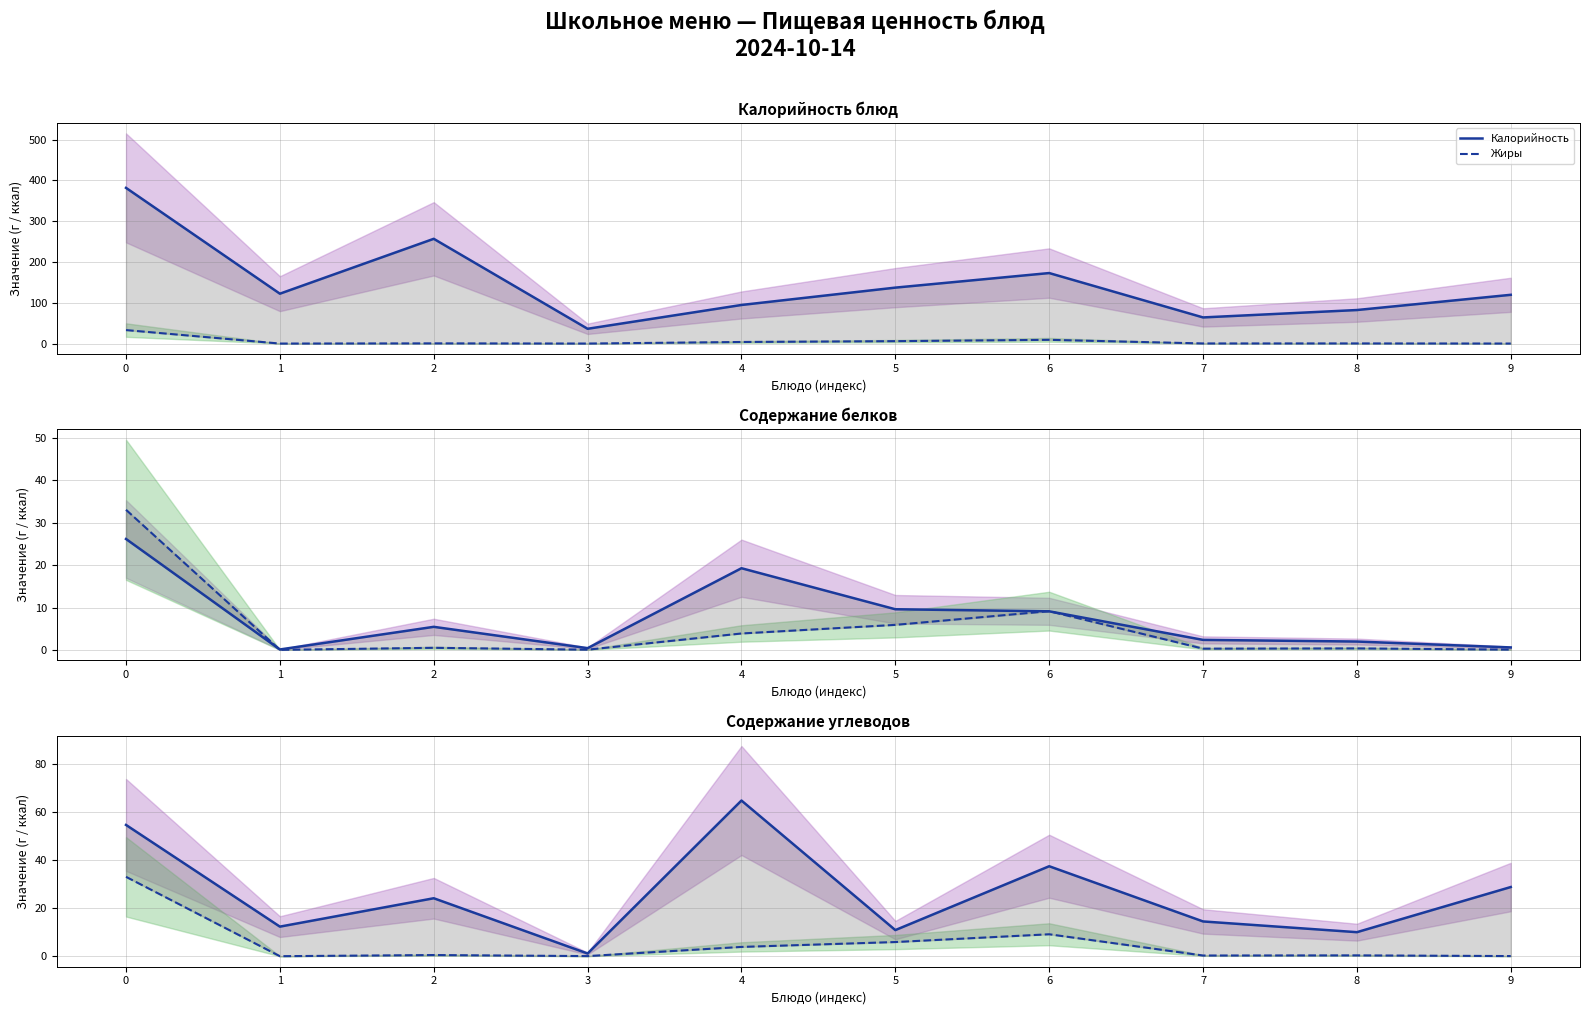

Is this an area chart (filled region under the line)?

No